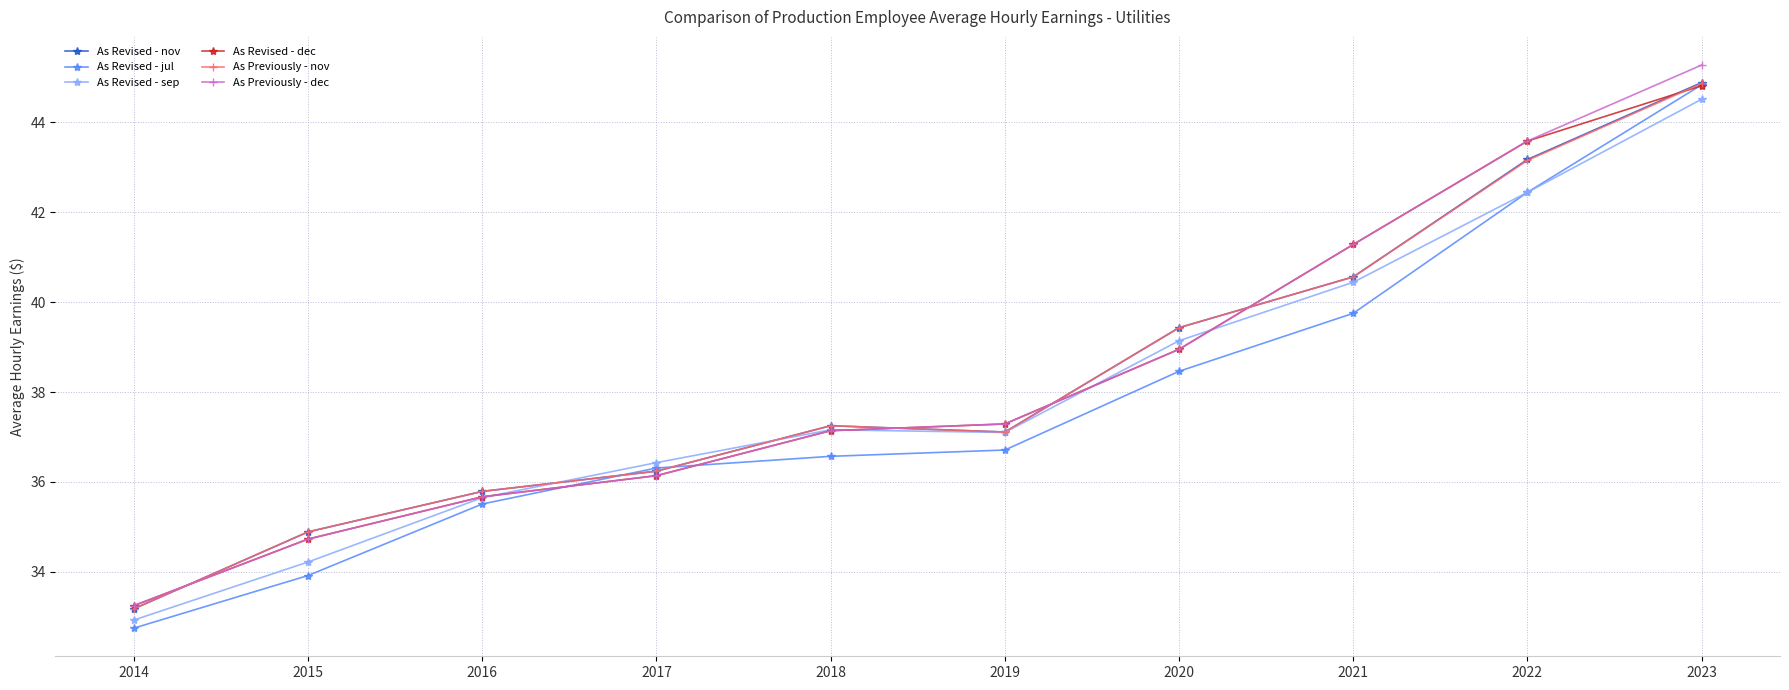

What is the difference between the maximum and minimum values in the As Revised - sep series?

11.6